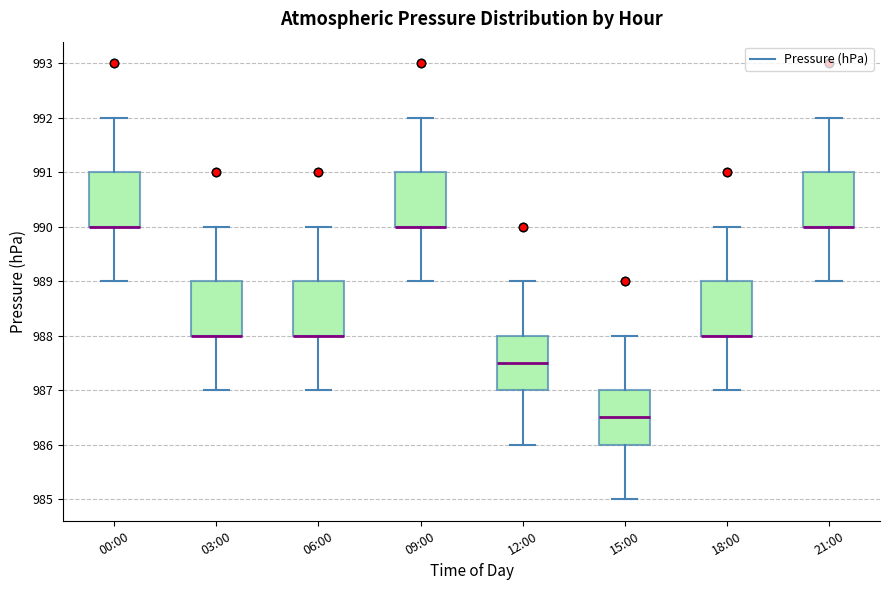

Reading left to right, read every box against the y-axis: the position of its median line, the range the box covers, and the ends of its whiskers. The values are not printed on the chart, so give them approximately, as read against the axis.

00:00: median 990.0 (drawn on the box's lower edge), box 990.0 to 991.0, whiskers 989.0 to 992.0
03:00: median 988.0 (drawn on the box's lower edge), box 988.0 to 989.0, whiskers 987.0 to 990.0
06:00: median 988.0 (drawn on the box's lower edge), box 988.0 to 989.0, whiskers 987.0 to 990.0
09:00: median 990.0 (drawn on the box's lower edge), box 990.0 to 991.0, whiskers 989.0 to 992.0
12:00: median 987.5, box 987.0 to 988.0, whiskers 986.0 to 989.0
15:00: median 986.5, box 986.0 to 987.0, whiskers 985.0 to 988.0
18:00: median 988.0 (drawn on the box's lower edge), box 988.0 to 989.0, whiskers 987.0 to 990.0
21:00: median 990.0 (drawn on the box's lower edge), box 990.0 to 991.0, whiskers 989.0 to 992.0